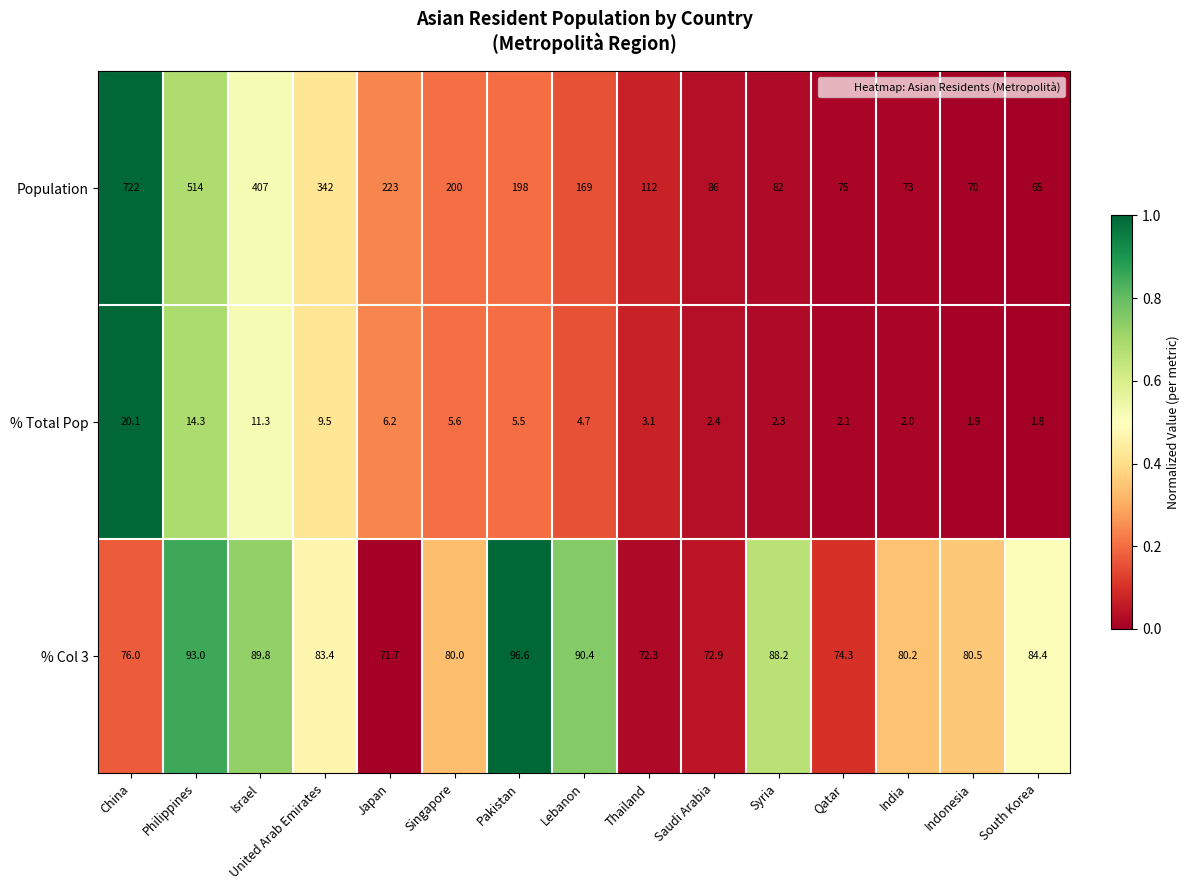

Where is % Col 3 nearest to the value 84?

South Korea